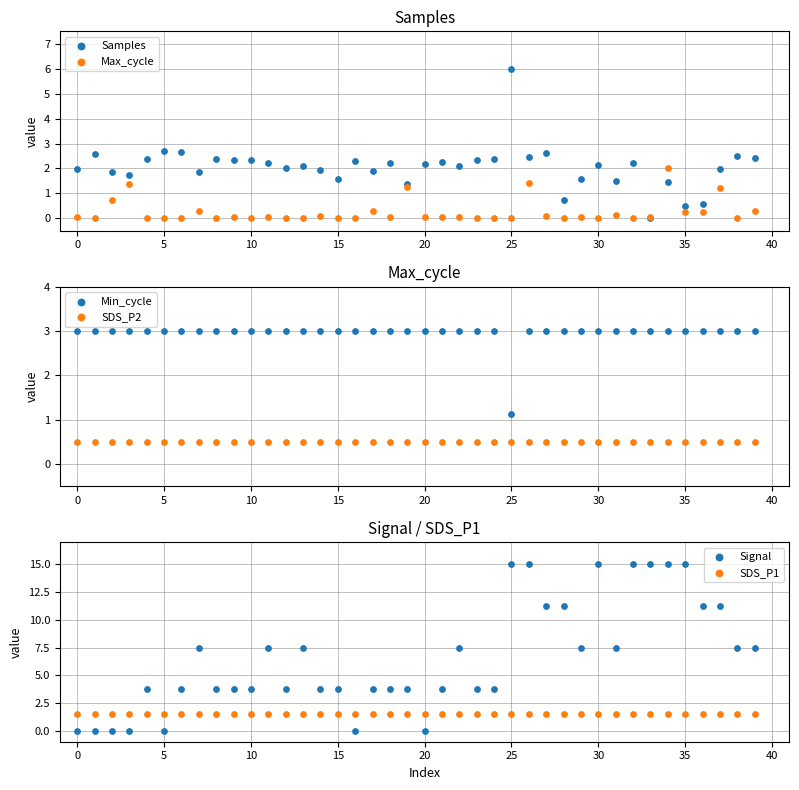

At how many categories does at least one series exceed 12?

7